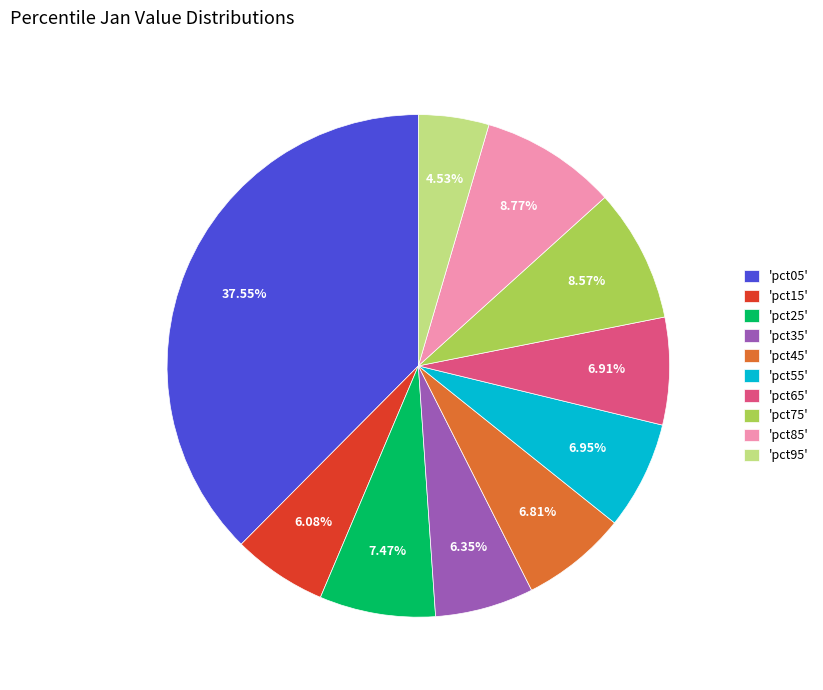

Which has a higher value, 'pct65' or 'pct85'?

'pct85'